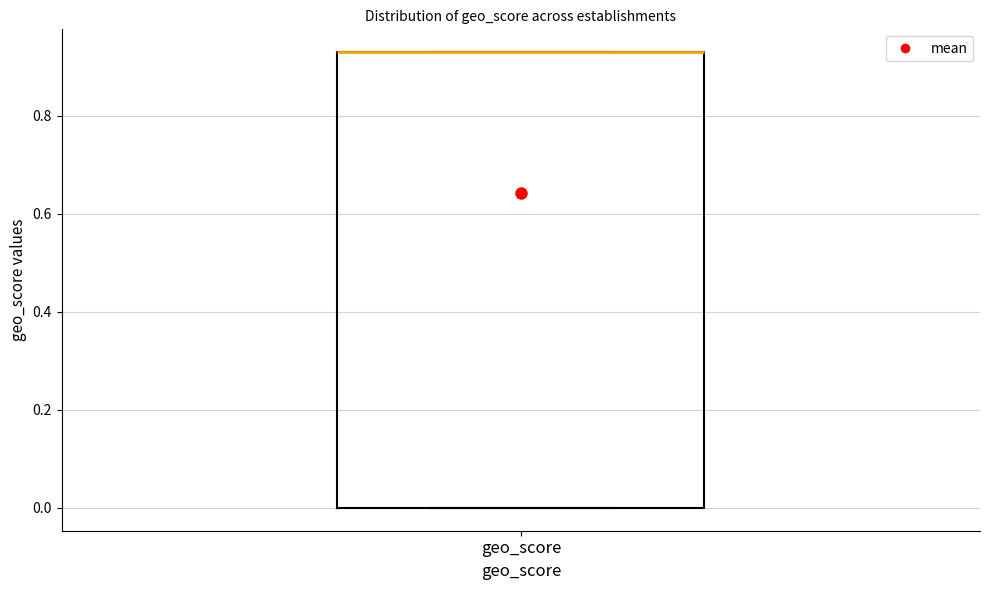

Read this box plot against the y-axis: the position of the median line, the range covered by the box, and the ends of both whiskers. The values are not printed on the chart, so give them approximately, as read against the axis.

median 0.94 (drawn on the box's upper edge), box 0.00 to 0.94, whiskers 0.00 to 0.94